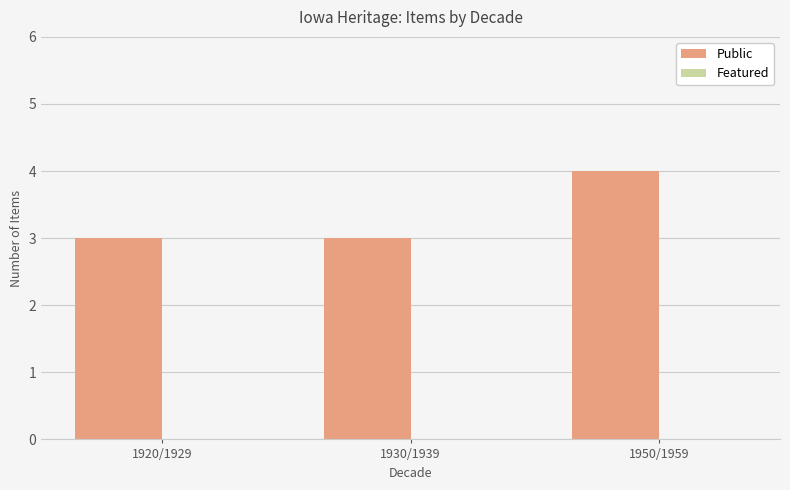

The chart shows a value of 2 at 1920/1929. True or false?

False